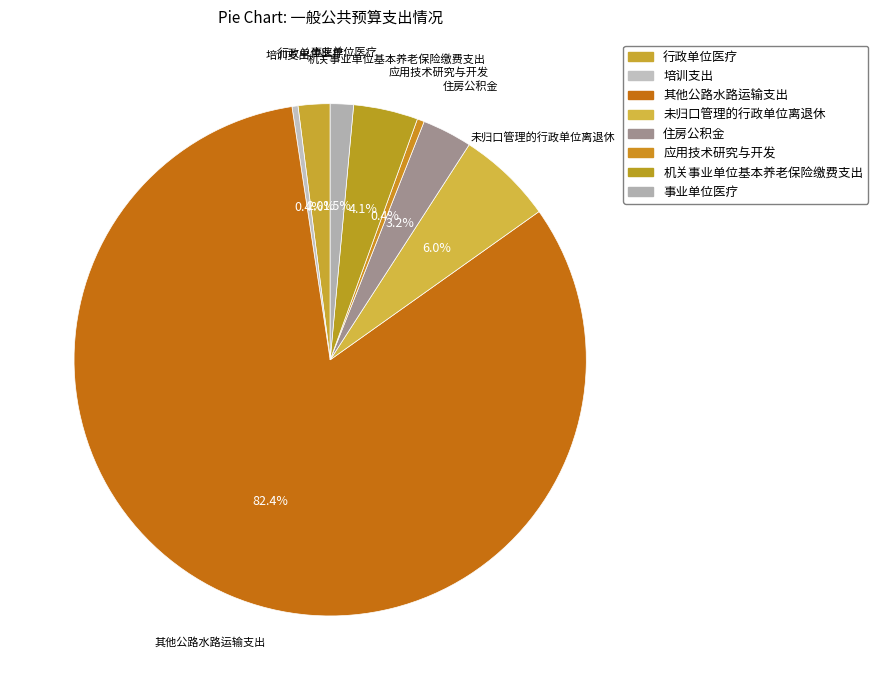

What percentage do 应用技术研究与开发 and 行政单位医疗 together represent?

2.5%